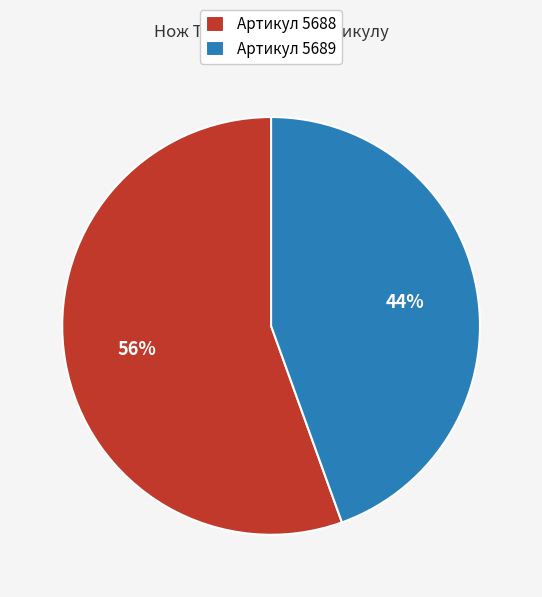

What percentage is the Артикул 5688 slice, to the nearest percent?

56%